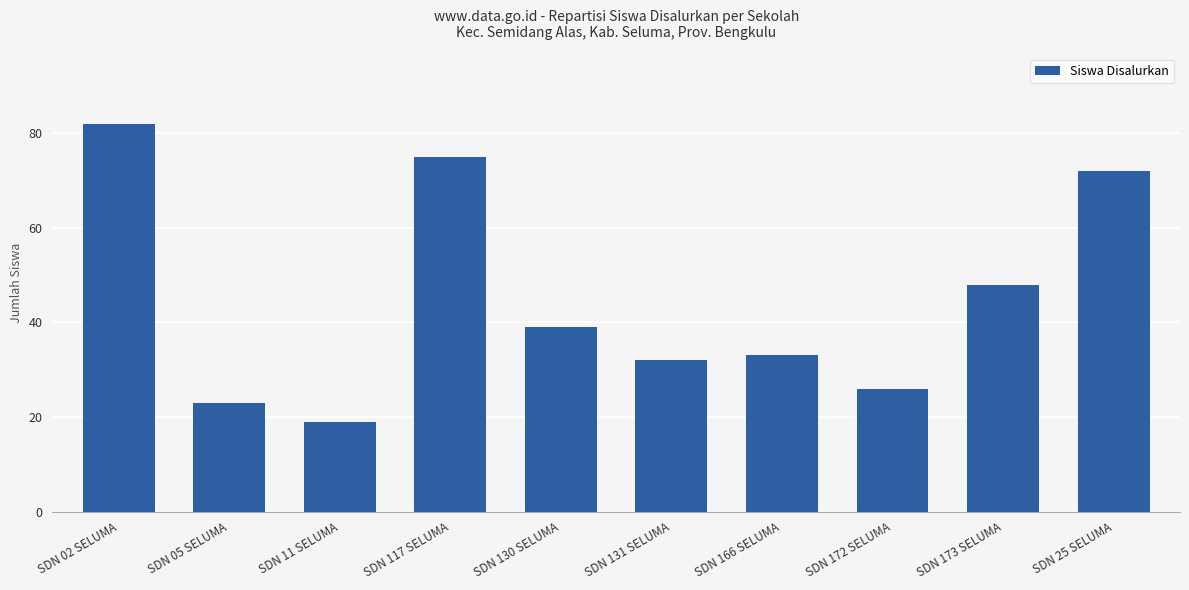

List the labels in order of value, largest first.

SDN 02 SELUMA, SDN 117 SELUMA, SDN 25 SELUMA, SDN 173 SELUMA, SDN 130 SELUMA, SDN 166 SELUMA, SDN 131 SELUMA, SDN 172 SELUMA, SDN 05 SELUMA, SDN 11 SELUMA